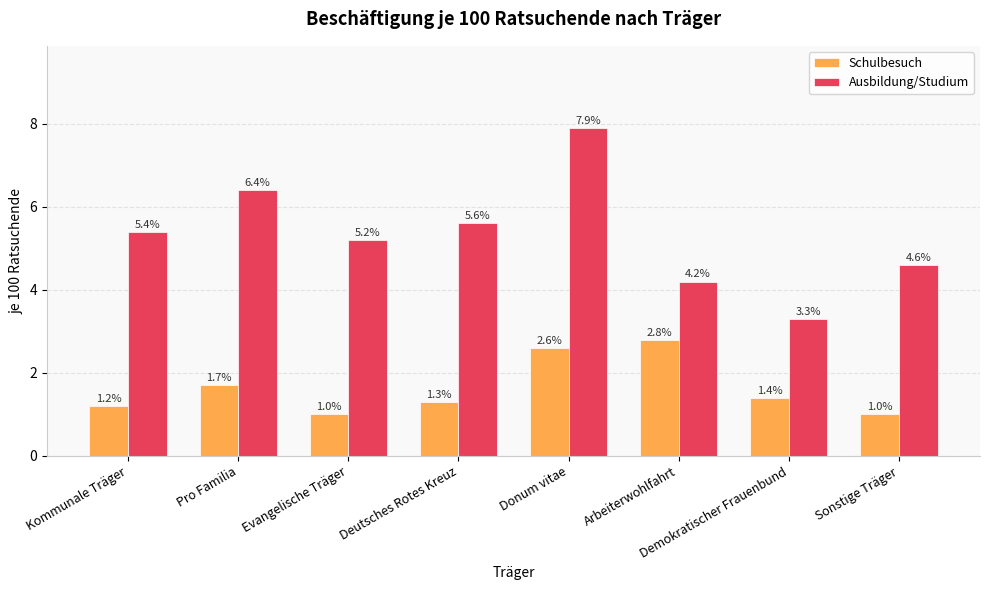

What is the sum of all Ausbildung/Studium values?

42.6